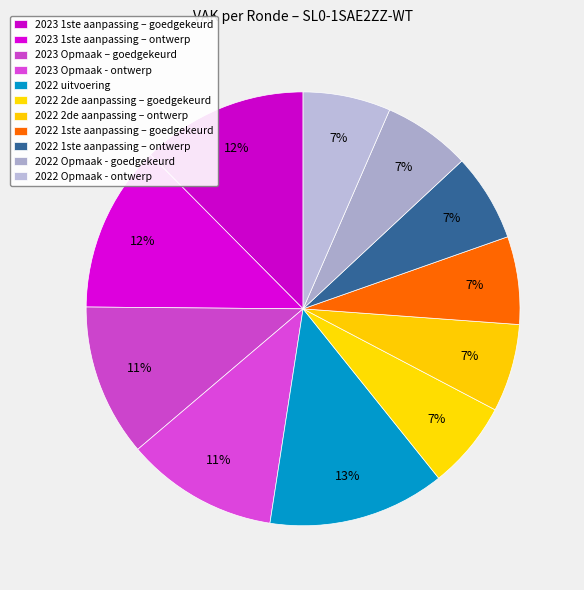

How many slices are in this pie chart?

11